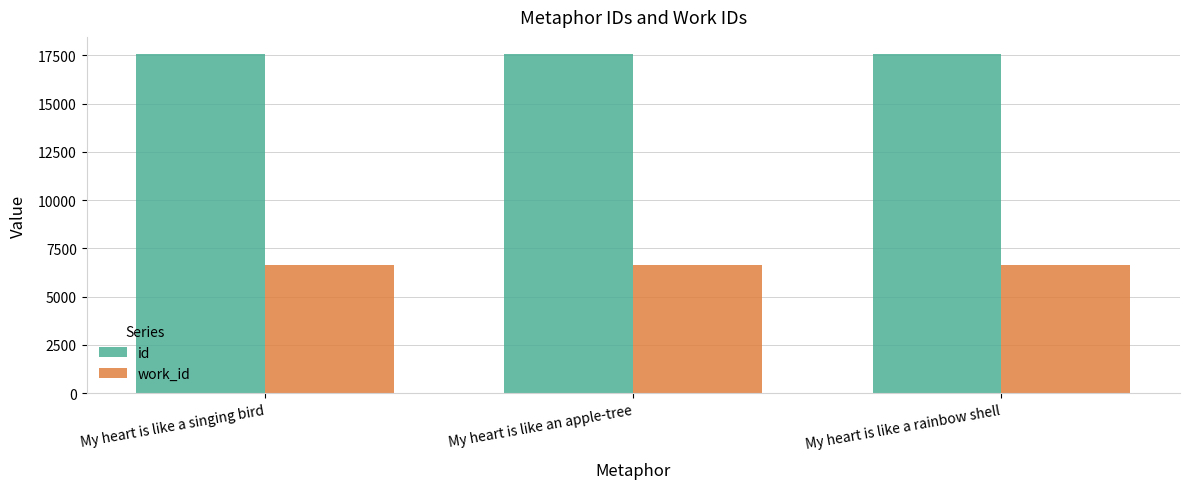

What are all the series names shown in the legend?

id, work_id